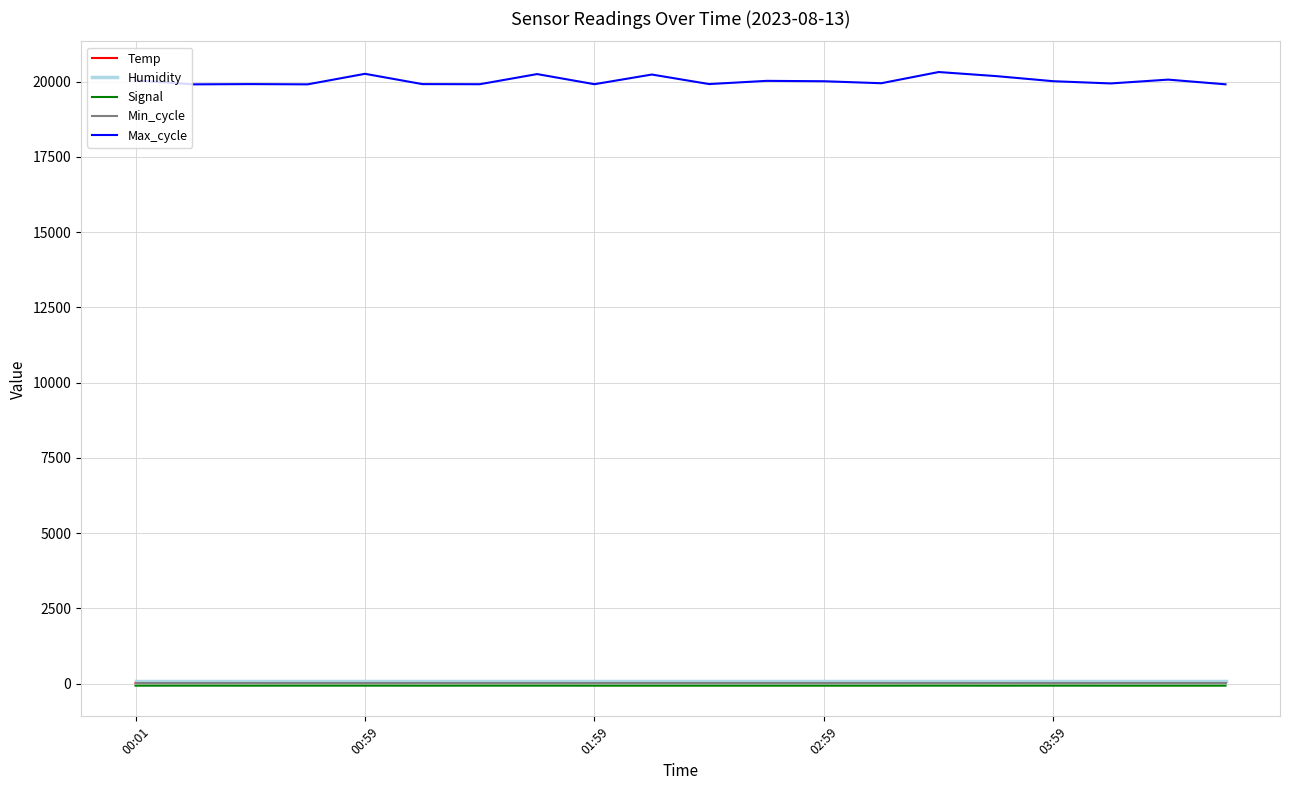

Which series has the widest spread of values?

Max_cycle